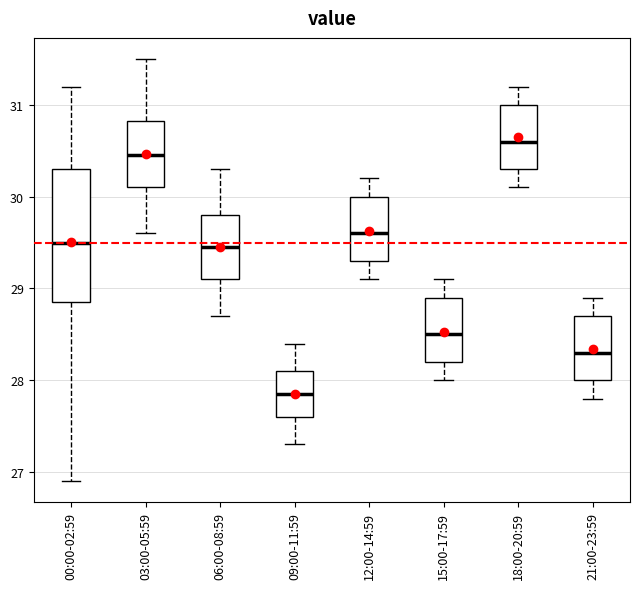

Reading left to right, transcribe this box plot: for each box, give where its median line is, the range the box spans, and where its two whiskers end, as read against the y-axis. The values are not printed on the chart, so give them approximately, as read against the axis.

00:00-02:59: median 29.5, box 28.9 to 30.3, whiskers 26.9 to 31.2
03:00-05:59: median 30.5, box 30.1 to 30.8, whiskers 29.6 to 31.5
06:00-08:59: median 29.5, box 29.1 to 29.8, whiskers 28.7 to 30.3
09:00-11:59: median 27.9, box 27.6 to 28.1, whiskers 27.3 to 28.4
12:00-14:59: median 29.6, box 29.3 to 30.0, whiskers 29.1 to 30.2
15:00-17:59: median 28.5, box 28.2 to 28.9, whiskers 28.0 to 29.1
18:00-20:59: median 30.6, box 30.3 to 31.0, whiskers 30.1 to 31.2
21:00-23:59: median 28.3, box 28.0 to 28.7, whiskers 27.8 to 28.9